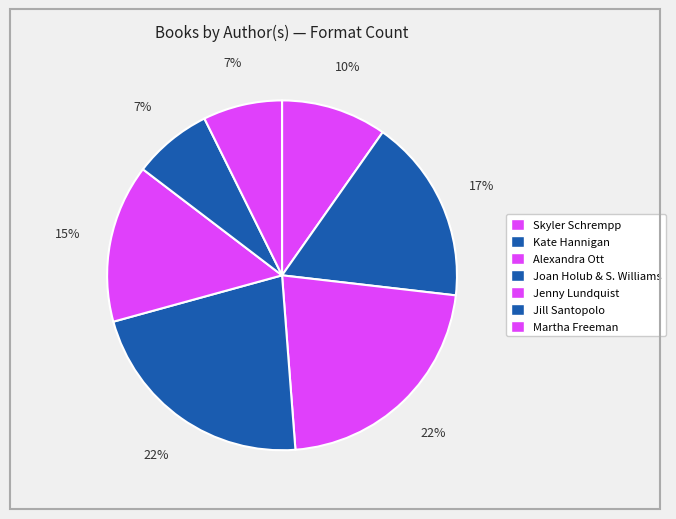

Count the number of slices in the pie.

7